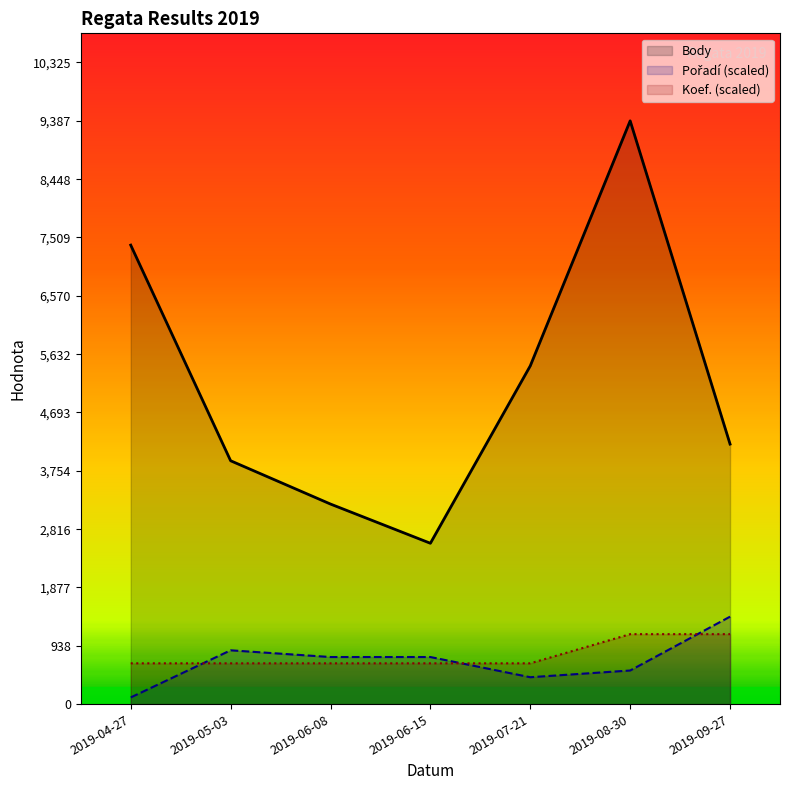

The value of Pořadí (scaled) at 2019-06-15 is 758.2. True or false?

True